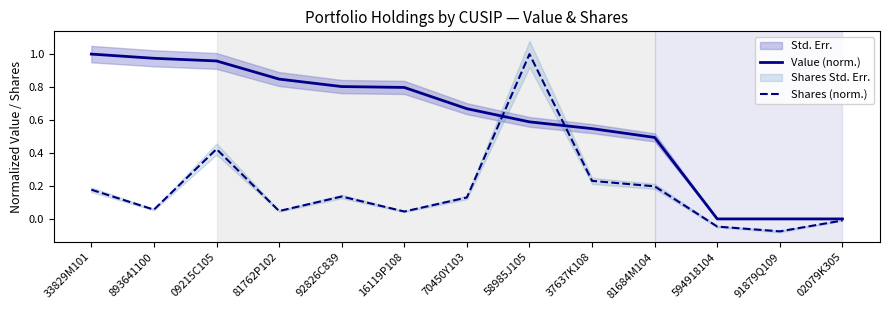

Where does the Shares (norm.) series first go above 0?

33829M101